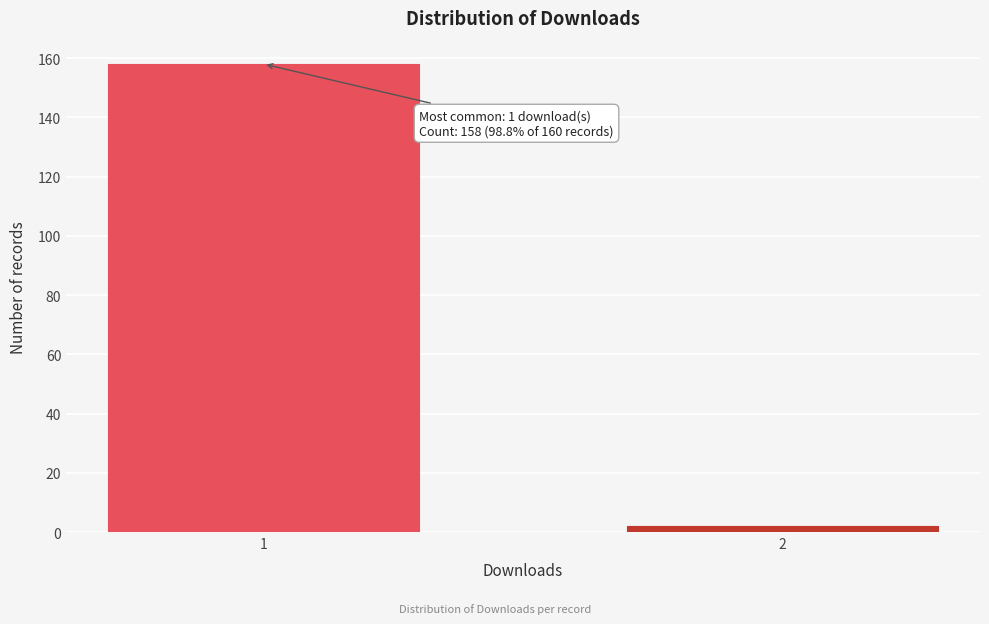

Reading right to left, transcribe all the data shown in this chart.

2=2	1=158